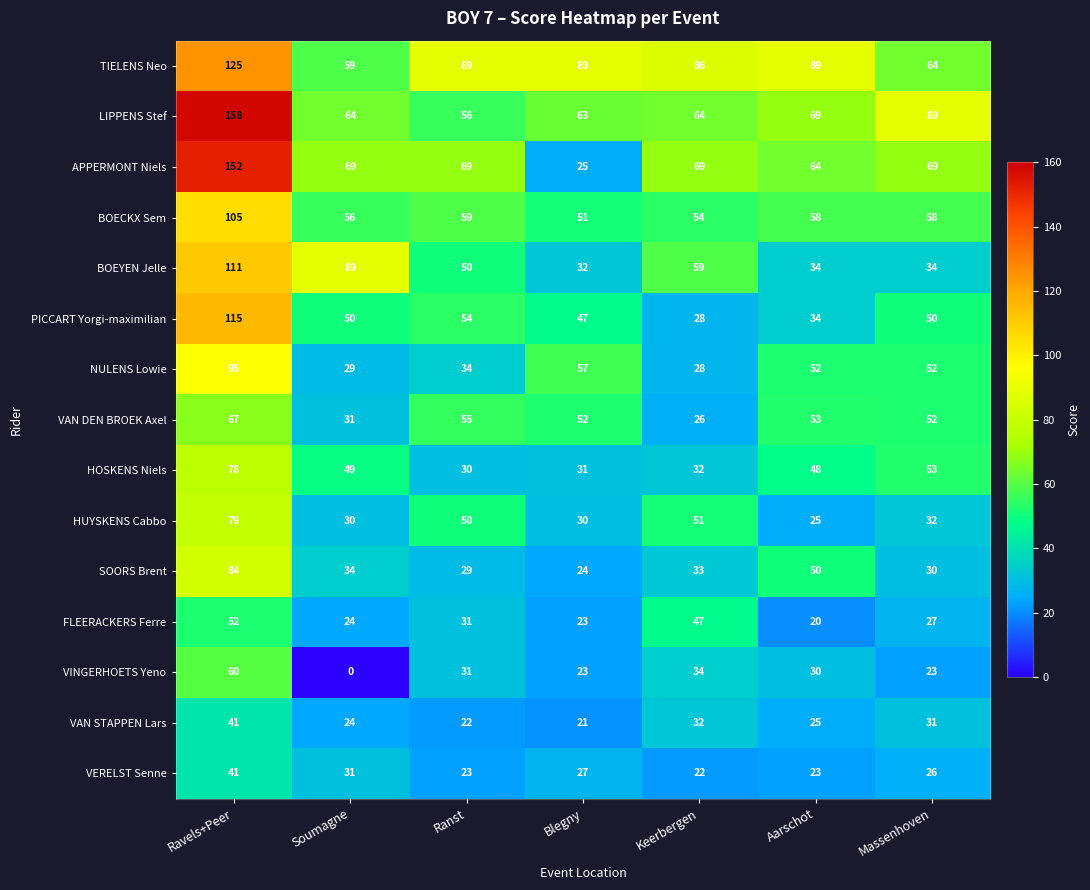

Which series has the largest range (max minus min)?

APPERMONT Niels